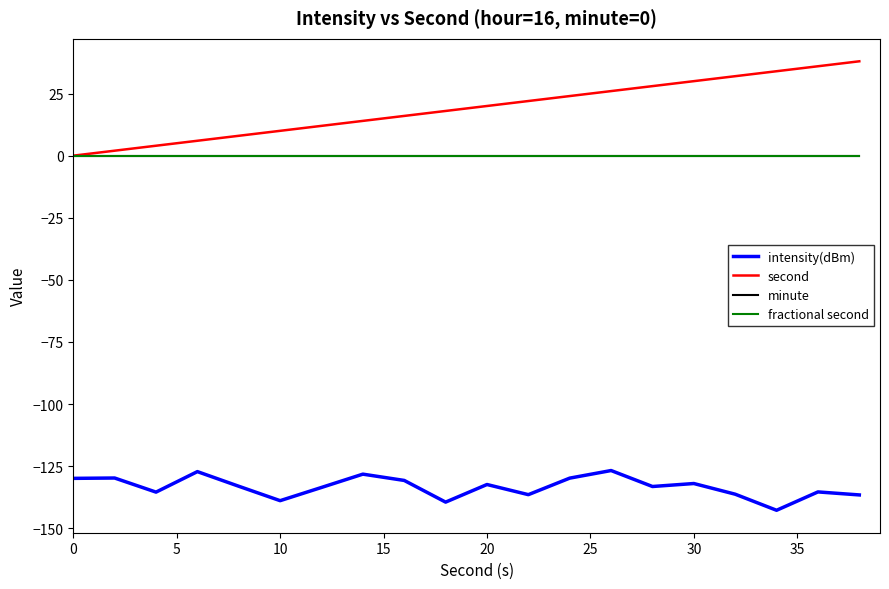

What is the greatest value displayed?

38.0